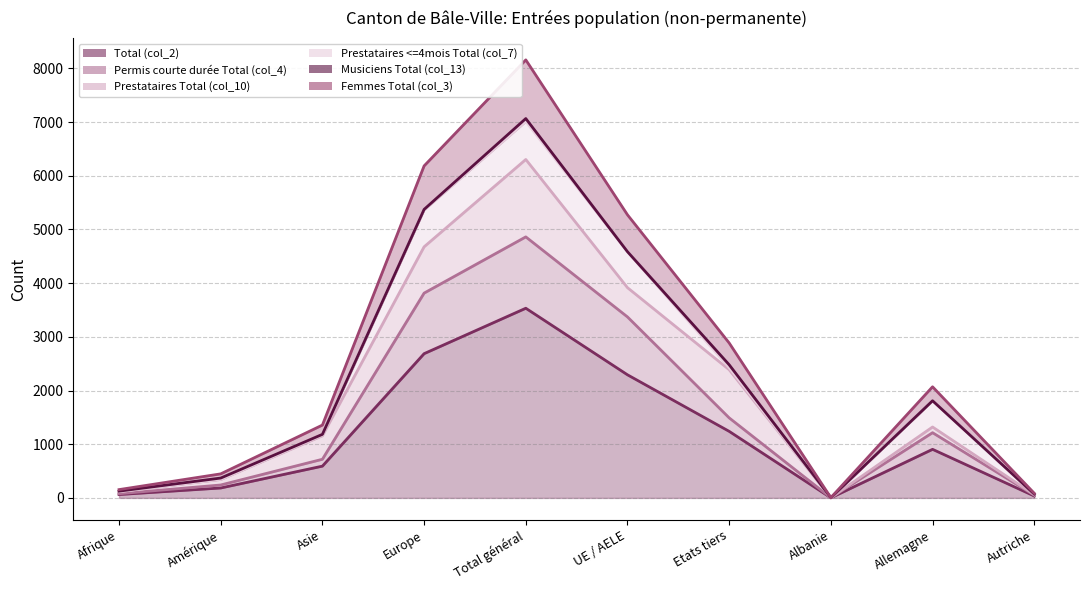

What position from the right is Afrique?

10